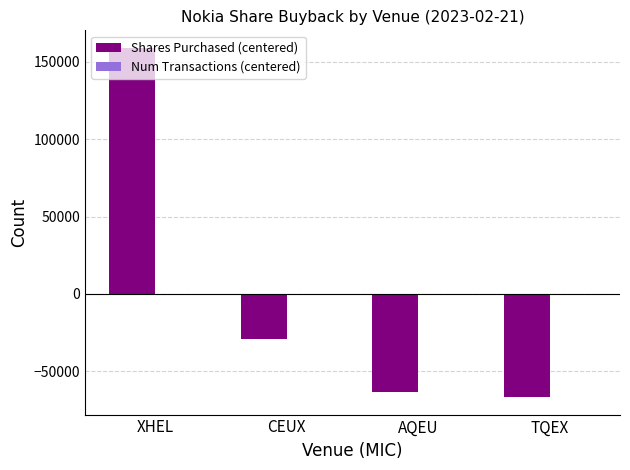

How many data points does each series have?

4